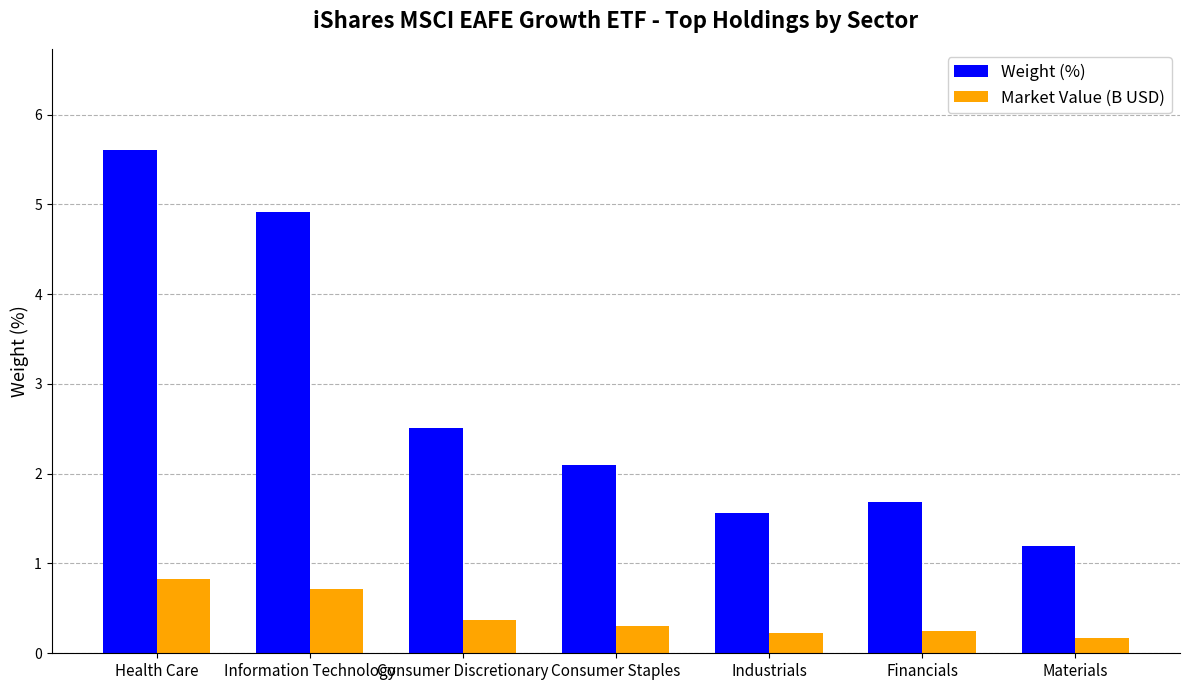

Reading left to right, extract all data points from this chart.

Weight (%): Health Care=5.6	Information Technology=4.9	Consumer Discretionary=2.5	Consumer Staples=2.1	Industrials=1.6	Financials=1.7	Materials=1.2
Market Value (B USD): Health Care=0.8	Information Technology=0.7	Consumer Discretionary=0.4	Consumer Staples=0.3	Industrials=0.2	Financials=0.2	Materials=0.2